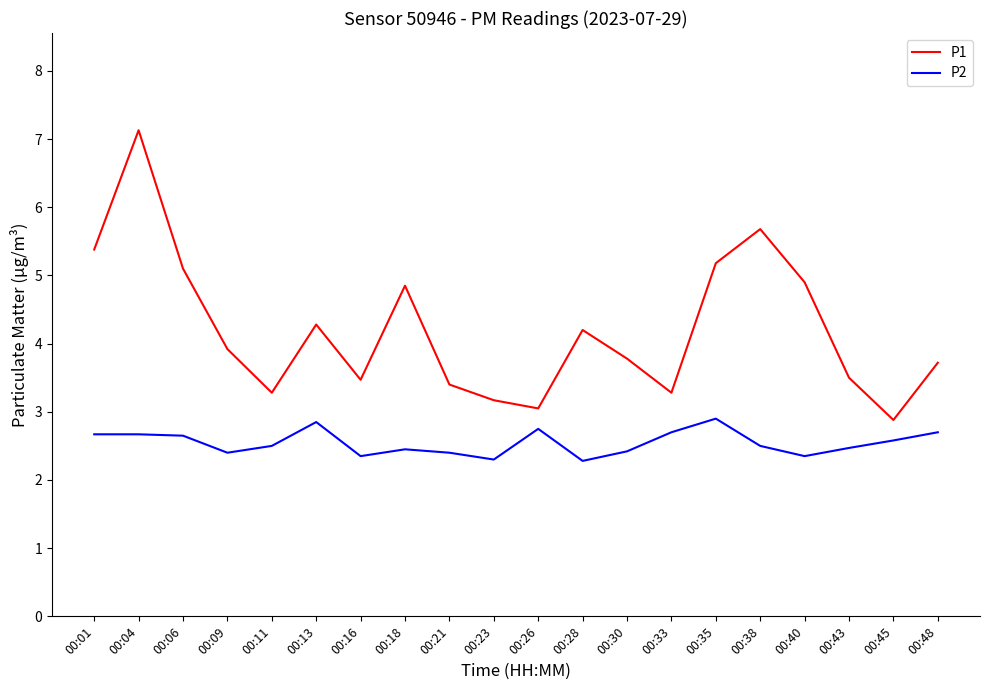

What is the difference between the second highest and minimum values in the P2 series?

0.6